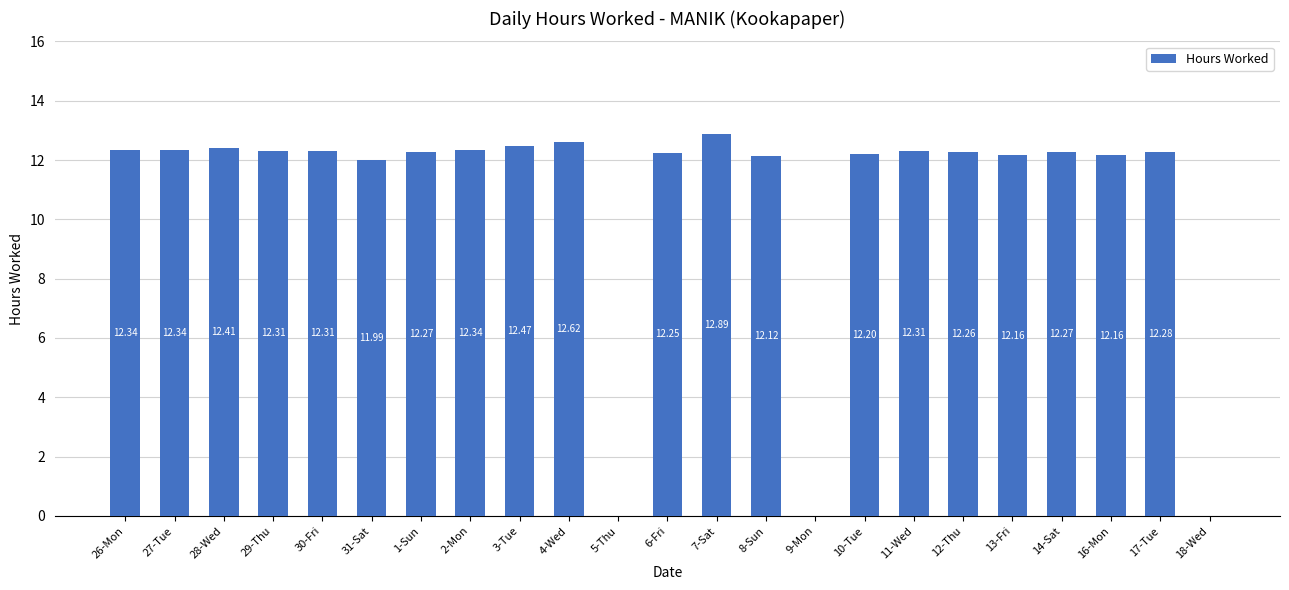

What is the sum of the values at 3-Tue and 18-Wed?

12.5